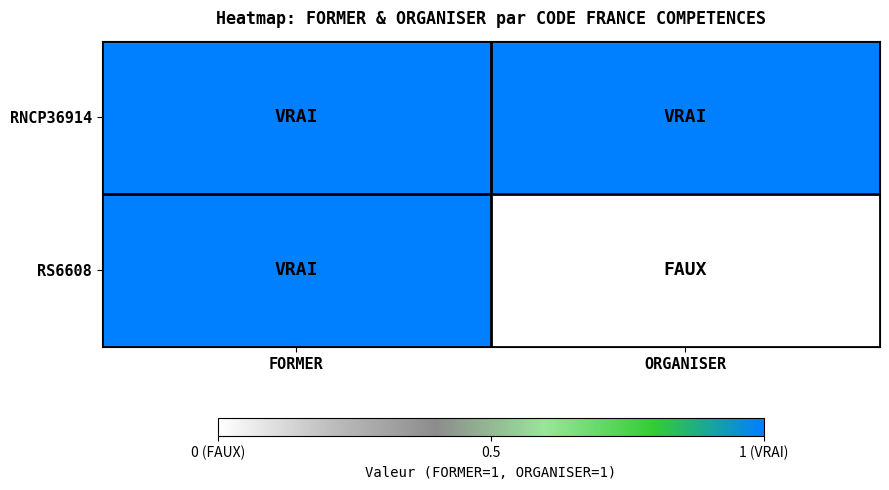

Which label corresponds to the largest value in the chart?

FORMER